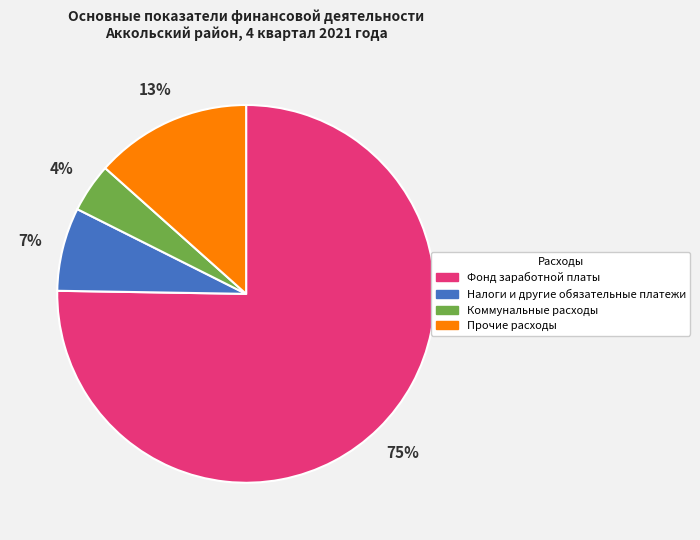

Do Коммунальные расходы and Прочие расходы together represent more than half of the pie?

No